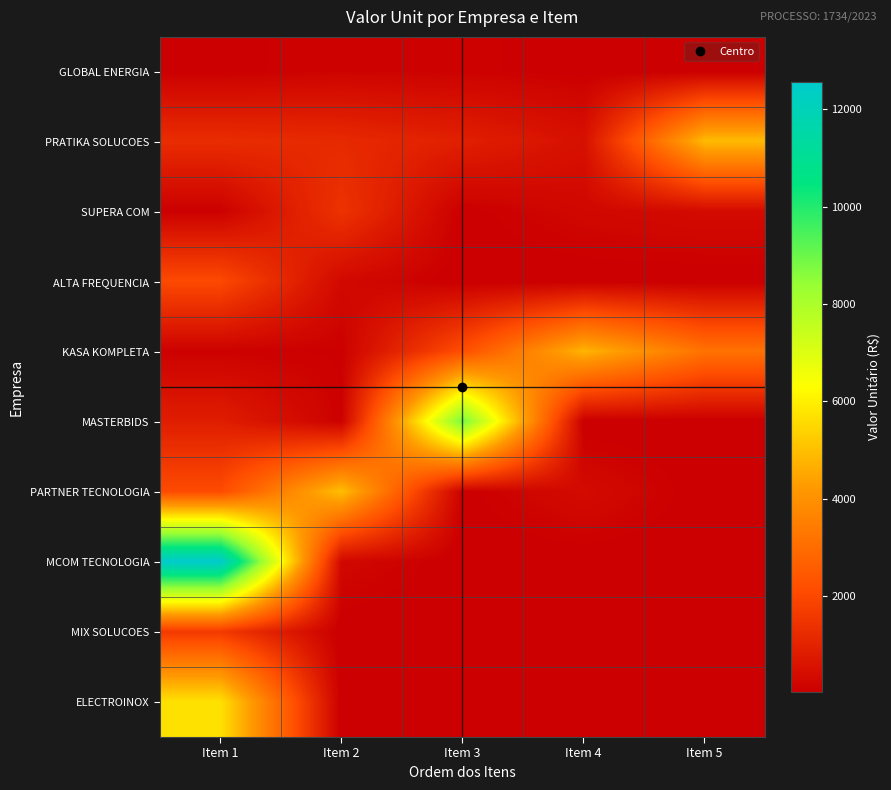

Reading right to left, list all the values displayed in this chart.

GLOBAL ENERGIA: Item 5=0.0	Item 4=40.0	Item 3=108.6	Item 2=135.0	Item 1=54.0
PRATIKA SOLUCOES: Item 5=4920.0	Item 4=495.0	Item 3=910.8	Item 2=1170.0	Item 1=1262.6
SUPERA COM: Item 5=350.0	Item 4=247.5	Item 3=37.5	Item 2=1426.2	Item 1=70.6
ALTA FREQUENCIA: Item 5=0.0	Item 4=0.0	Item 3=0.0	Item 2=290.0	Item 1=2050.0
KASA KOMPLETA: Item 5=3150.0	Item 4=4785.0	Item 3=2180.0	Item 2=75.0	Item 1=91.9
MASTERBIDS: Item 5=0.0	Item 4=0.0	Item 3=8890.2	Item 2=85.0	Item 1=861.0
PARTNER TECNOLOGIA: Item 5=0.0	Item 4=350.0	Item 3=40.0	Item 2=4998.0	Item 1=2088.0
MCOM TECNOLOGIA: Item 5=0.0	Item 4=0.0	Item 3=0.0	Item 2=256.0	Item 1=12556.9
MIX SOLUCOES: Item 5=0.0	Item 4=0.0	Item 3=0.0	Item 2=0.0	Item 1=1617.0
ELECTROINOX: Item 5=0.0	Item 4=0.0	Item 3=0.0	Item 2=0.0	Item 1=5700.0